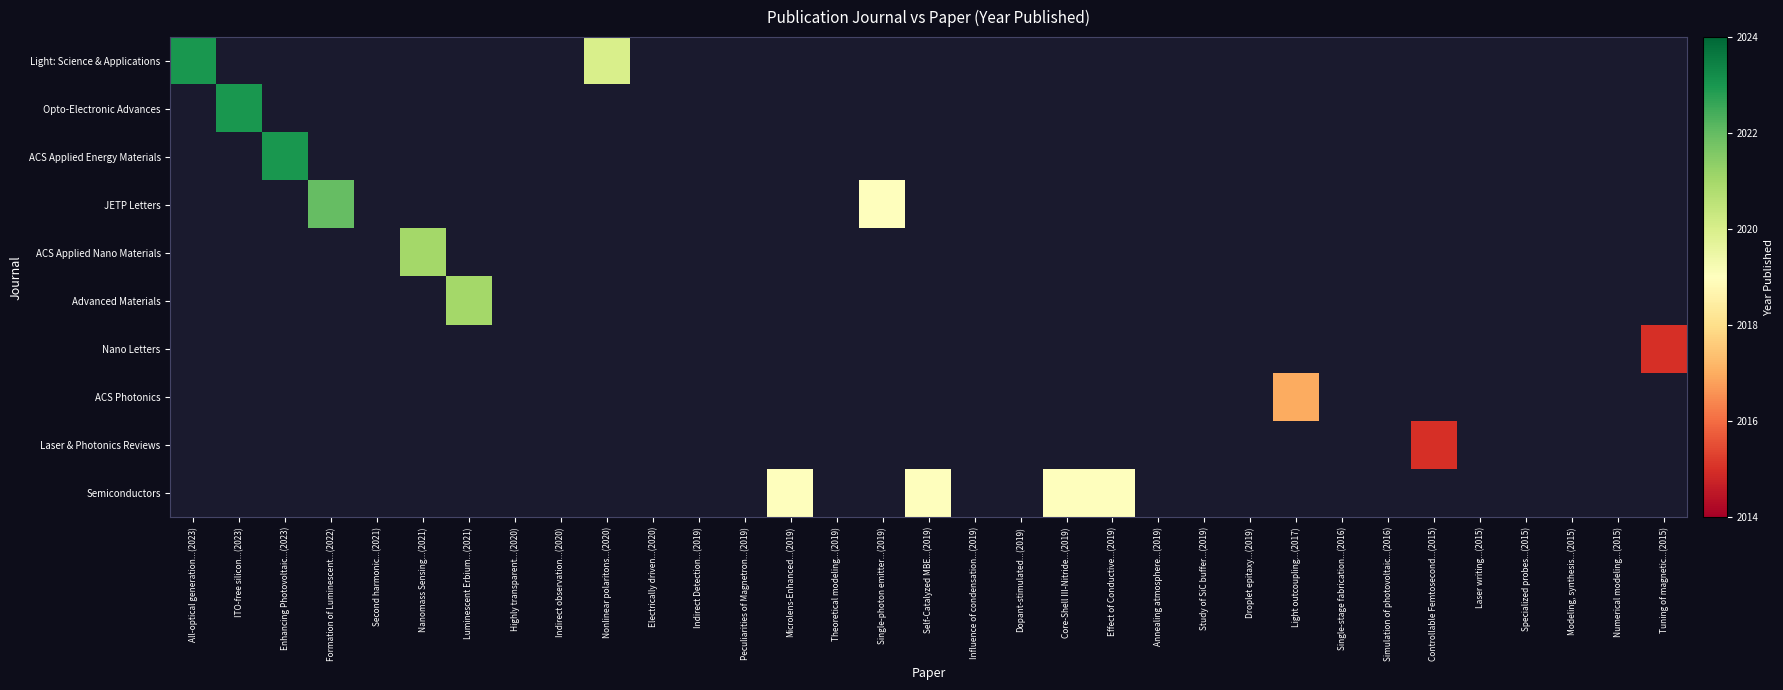

Is the value of Laser & Photonics Reviews at Simulation of photovoltaic...(2016) greater than the value of Semiconductors at Second harmonic...(2021)?

No